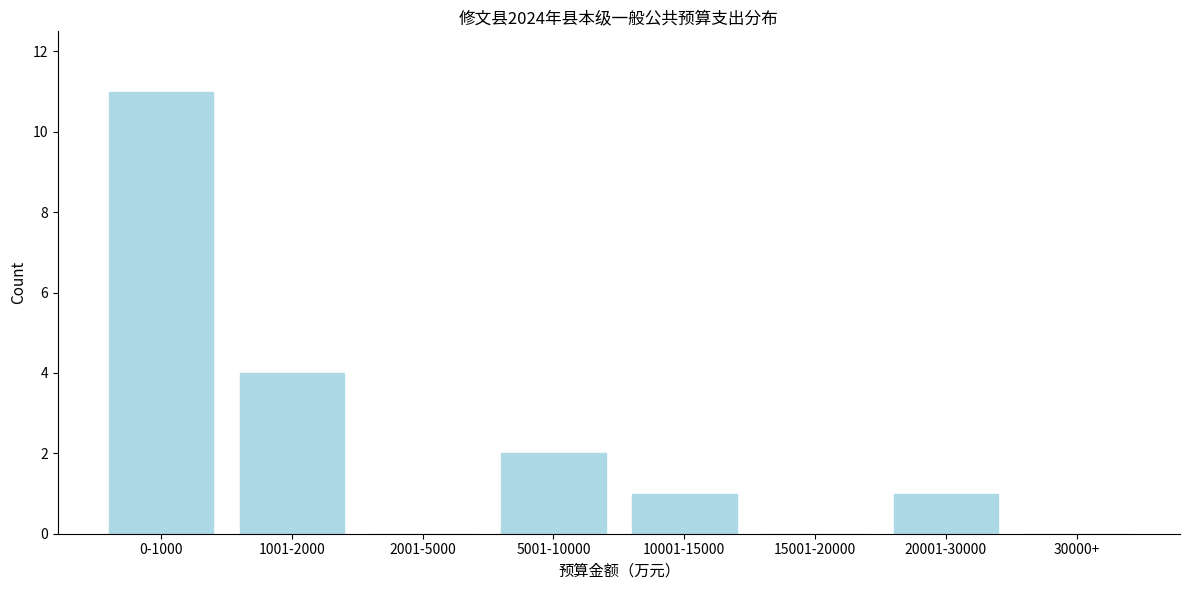

Reading left to right, transcribe all the data shown in this chart.

0-1000=11	1001-2000=4	2001-5000=0	5001-10000=2	10001-15000=1	15001-20000=0	20001-30000=1	30000+=0